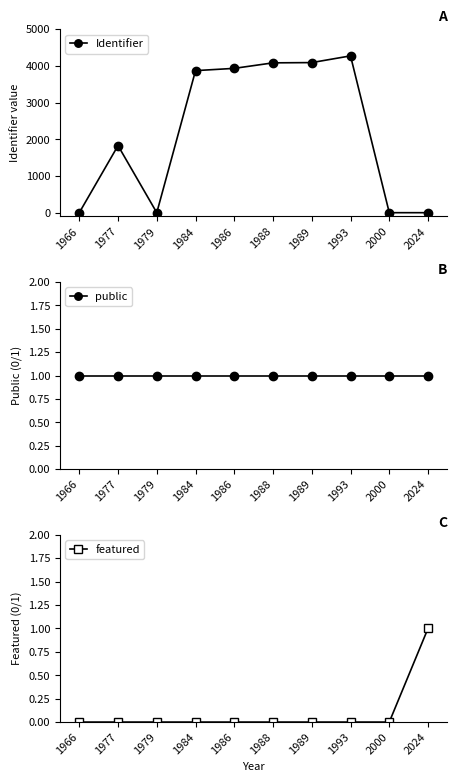

Between 1993 and 1989, which is larger?

1993